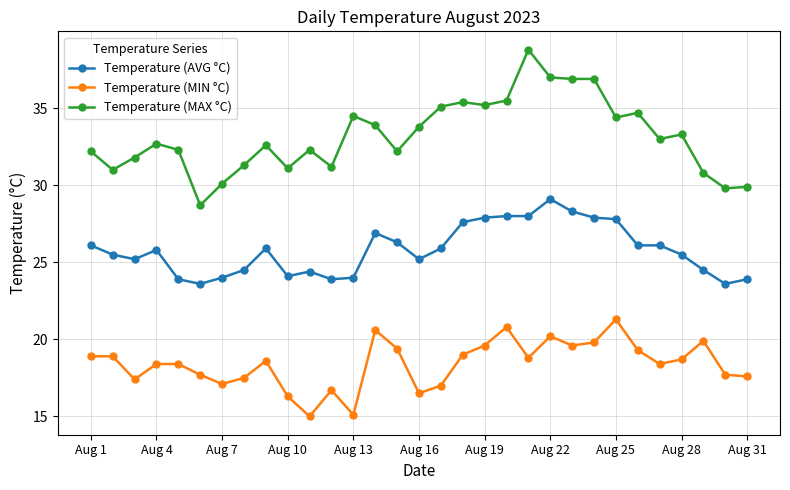

How many lines are shown in the chart?

3